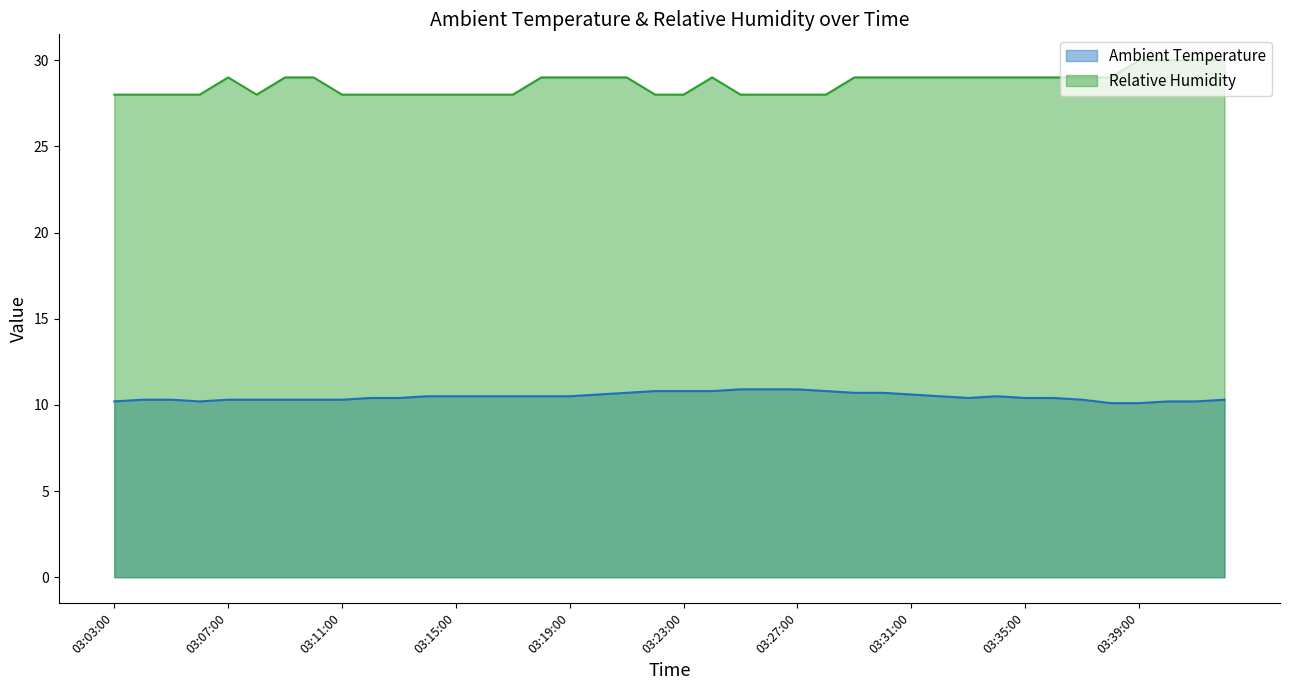

At 03:09:00, list the series in order from largest to smallest.

Relative Humidity, Ambient Temperature